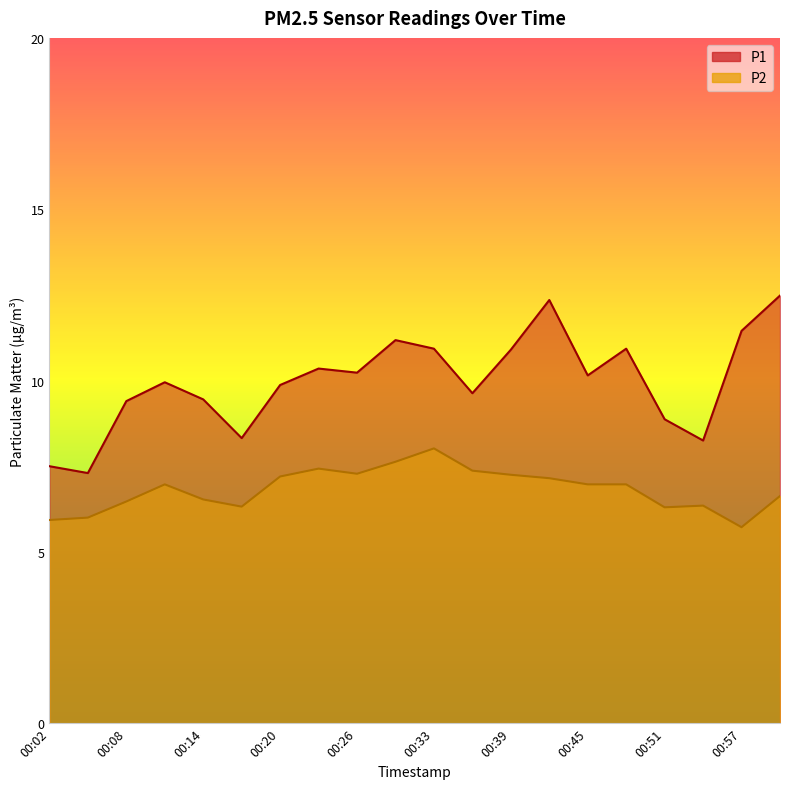

Read the P1 value at 00:23.

10.3